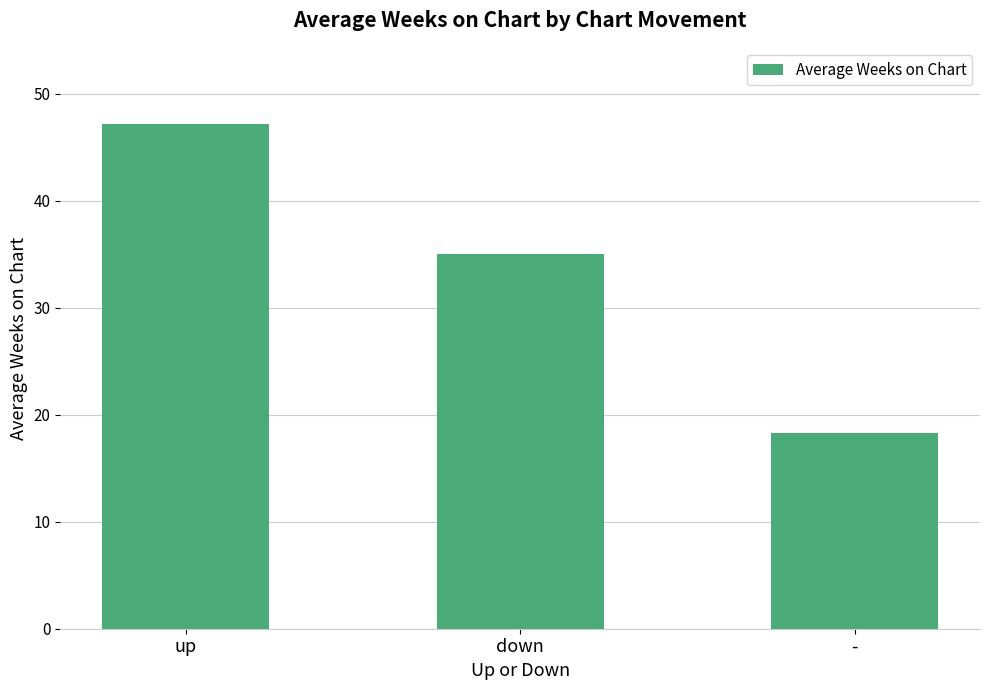

Reading left to right, extract all data points from this chart.

up=47.2	down=35.0	-=18.2